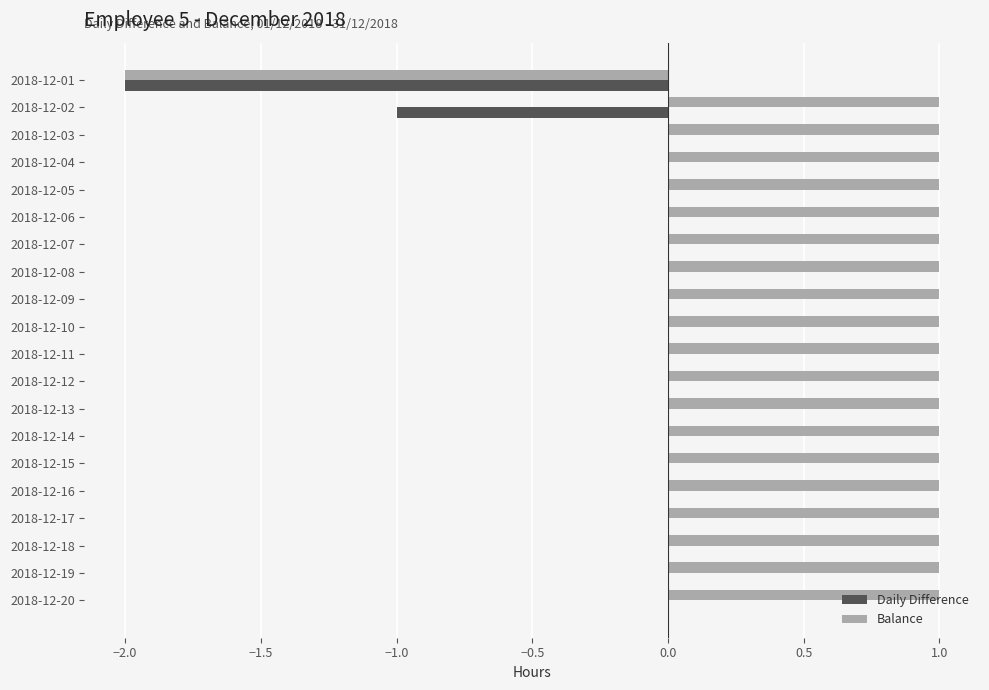

How many positive values does the Balance series have?

19